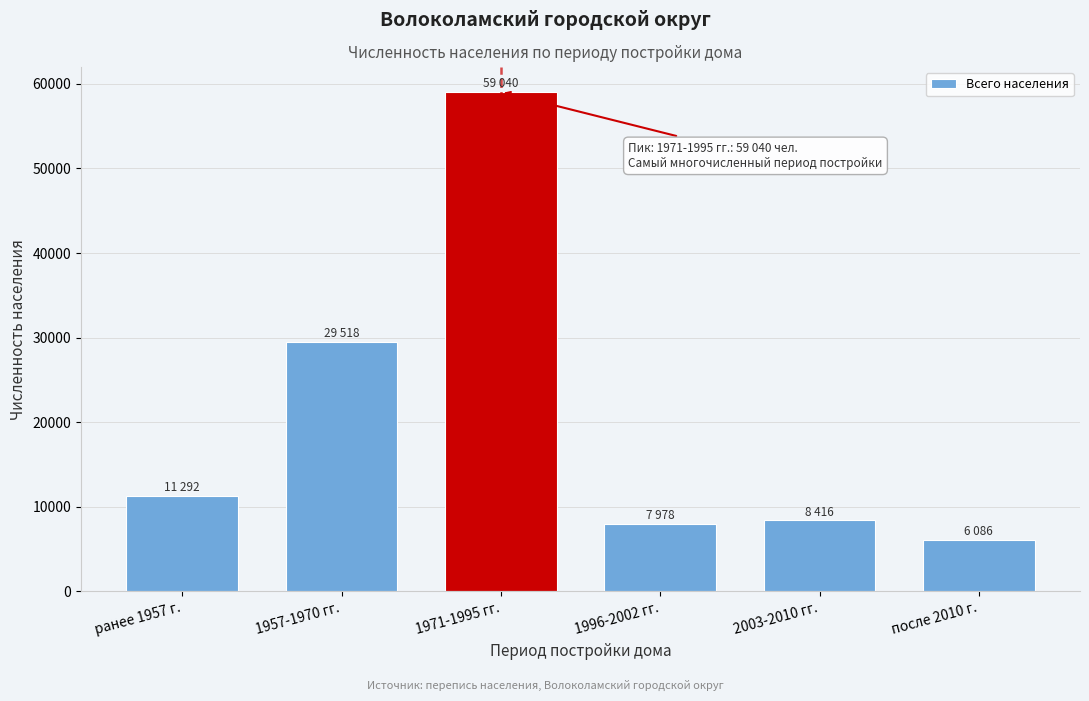

Reading left to right, list all the values displayed in this chart.

11292	29518	59040	7978	8416	6086